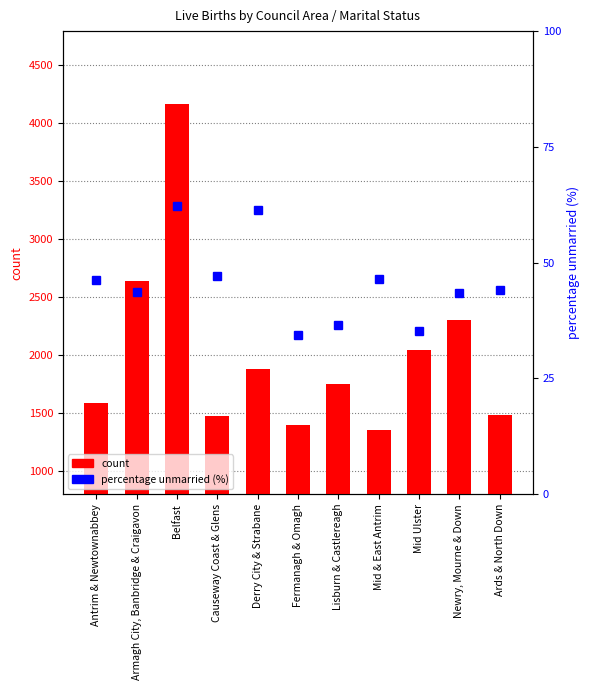

Reading left to right, extract all data points from this chart.

count: 1589.0	2638.0	4164.0	1474.0	1880.0	1399.0	1752.0	1349.0	2040.0	2301.0	1485.0
percentage unmarried (%): 46.3	43.7	62.2	47.1	61.3	34.3	36.5	46.4	35.1	43.4	44.0